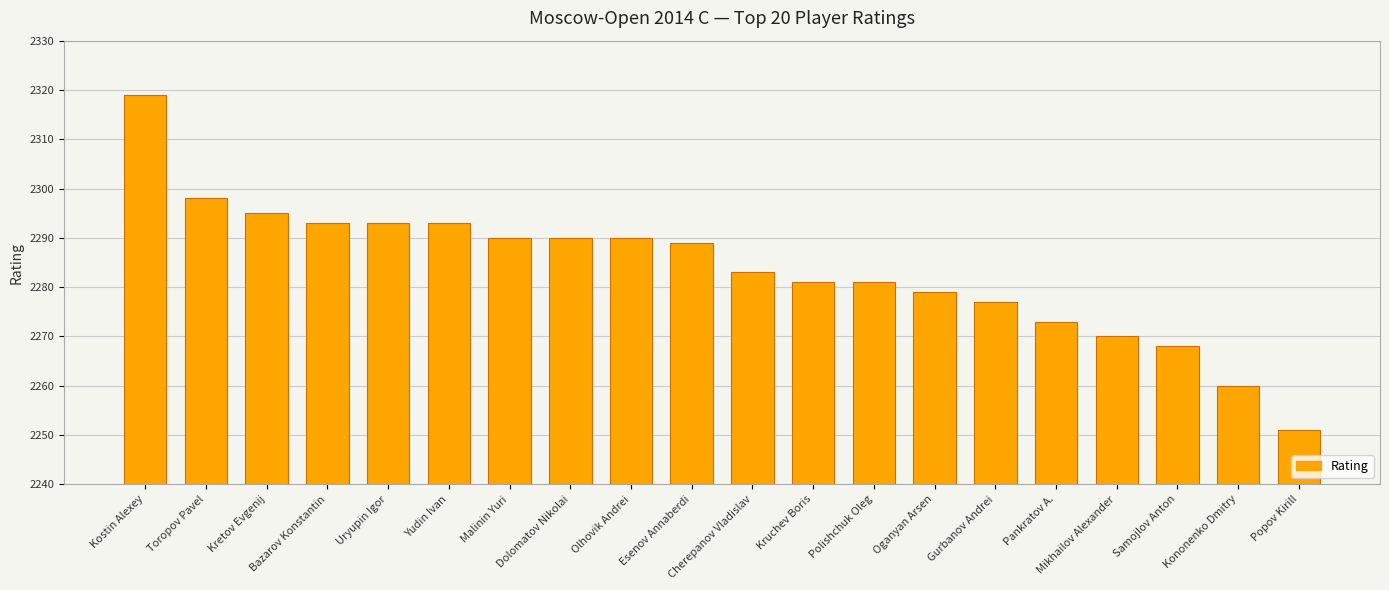

Count the number of categories in the chart.

20